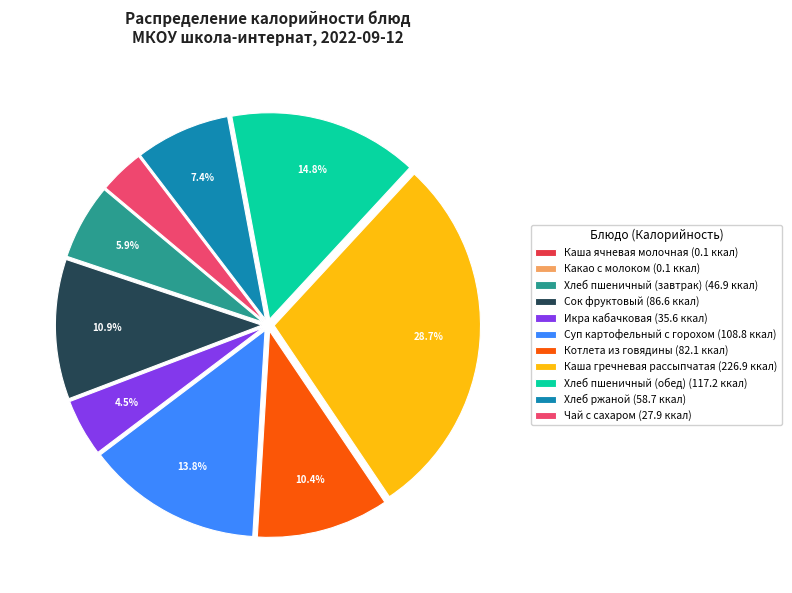

Which slice is the largest?

Каша гречневая рассыпчатая